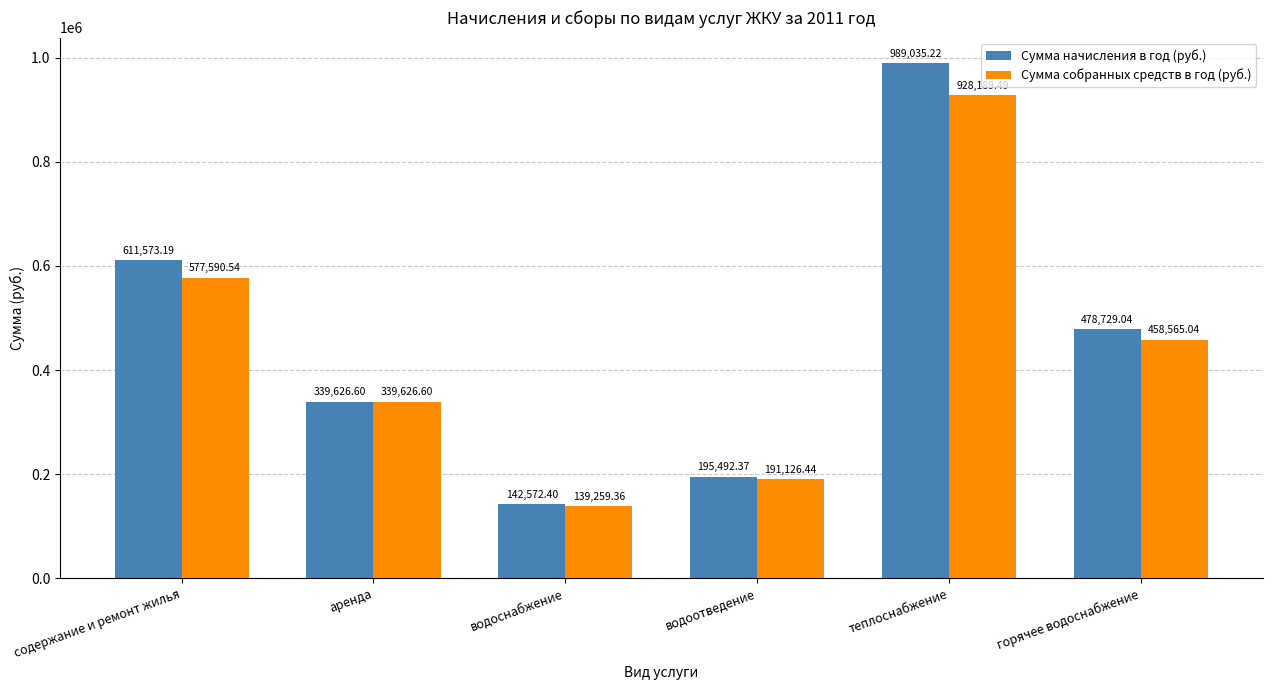

Are the bars grouped side by side (vs. stacked)?

Yes